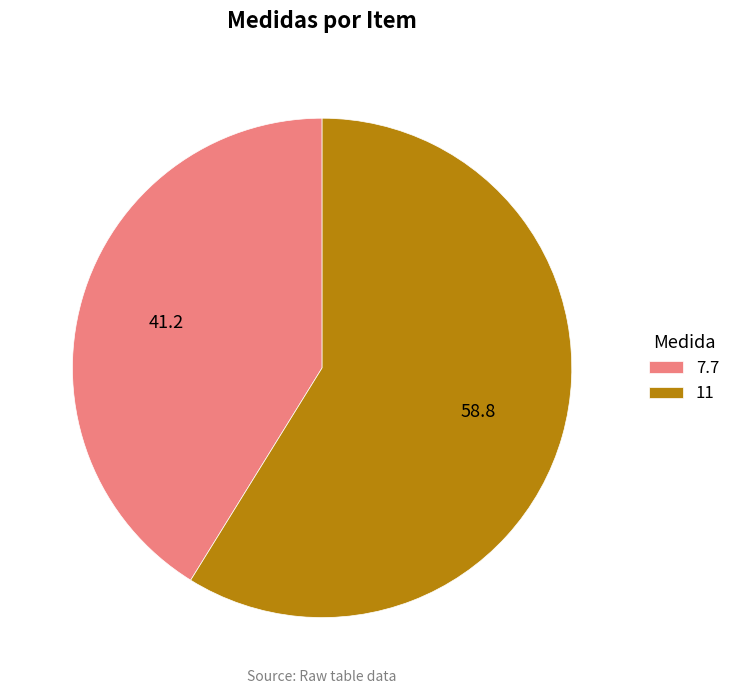

Which category has the smallest portion of the pie?

7.7